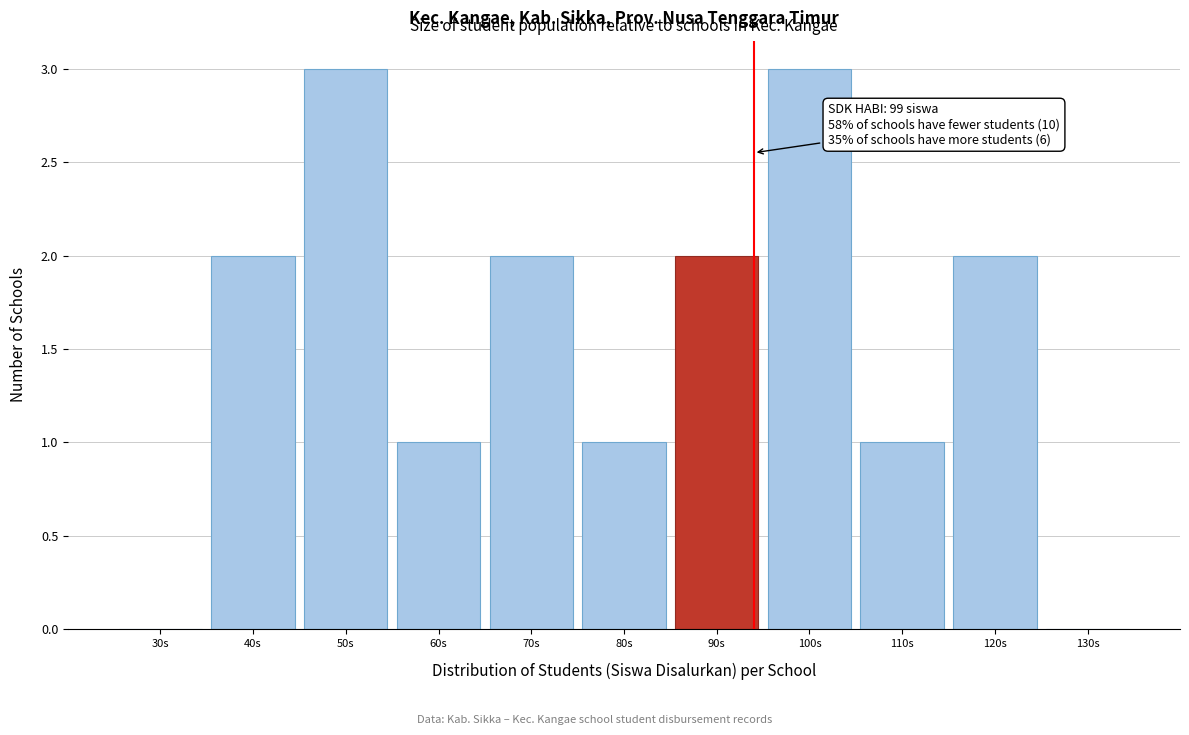

Reading right to left, transcribe all the data shown in this chart.

130s=0	120s=2	110s=1	100s=3	90s=2	80s=1	70s=2	60s=1	50s=3	40s=2	30s=0